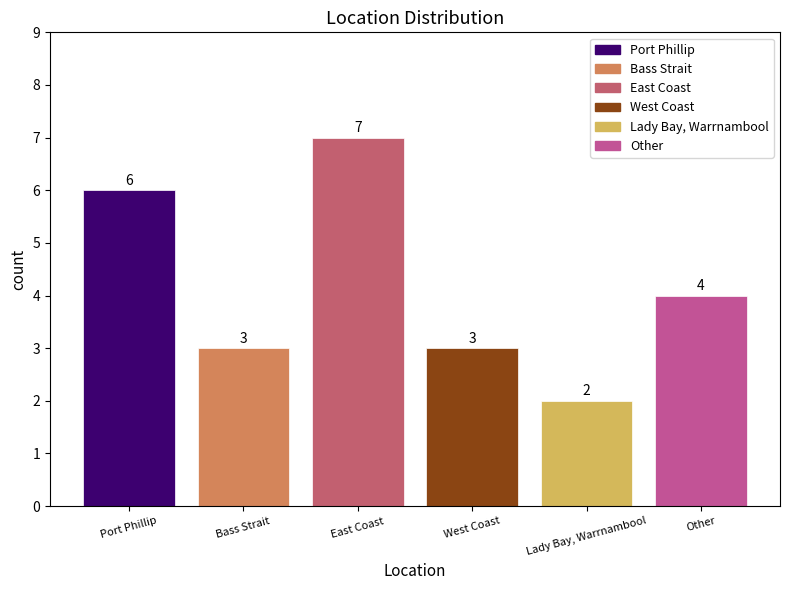

What value does the data have at Other?

4